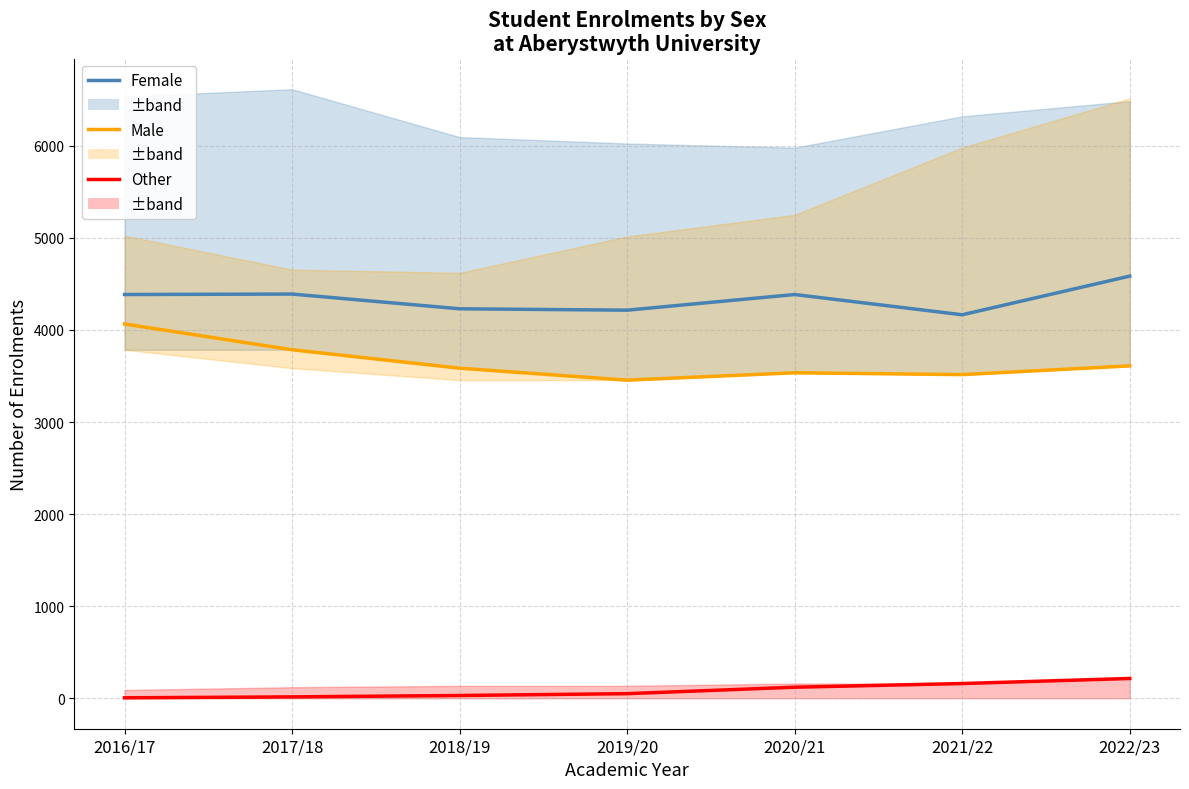

What is the difference between the second highest and second lowest values in the Male series?

270